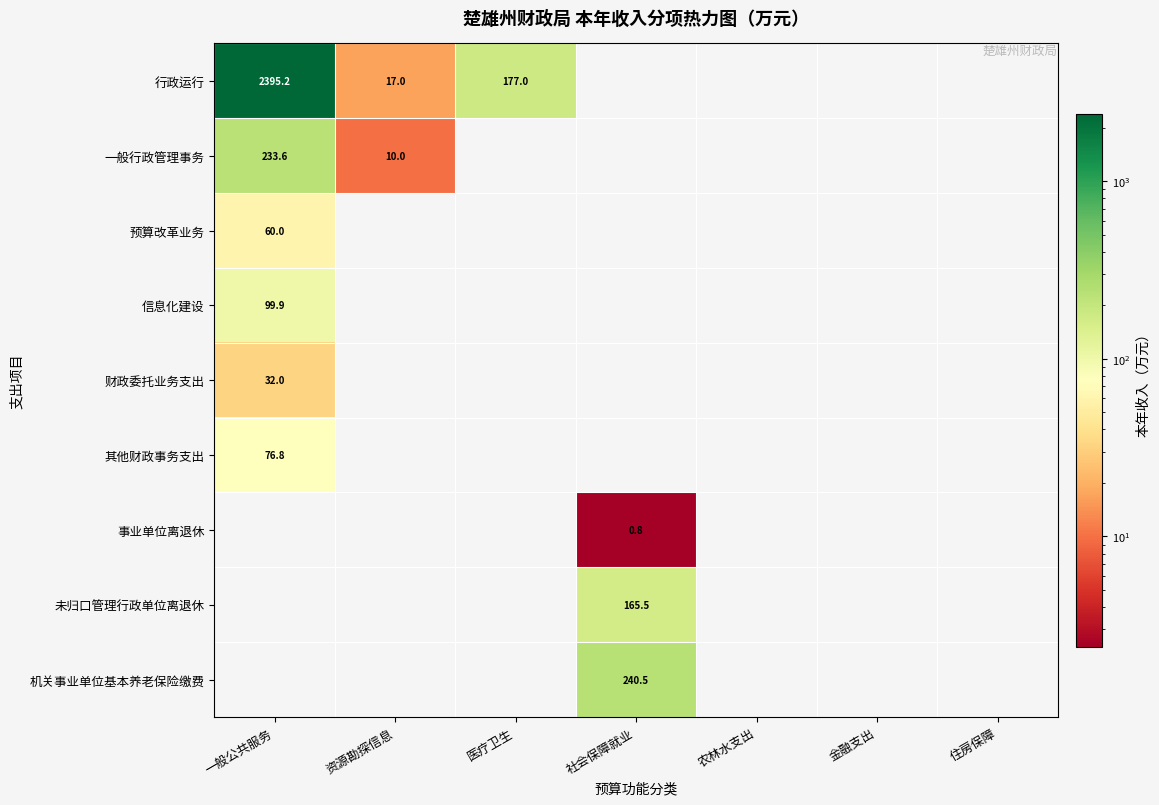

At how many categories does at least one series exceed 804?

1